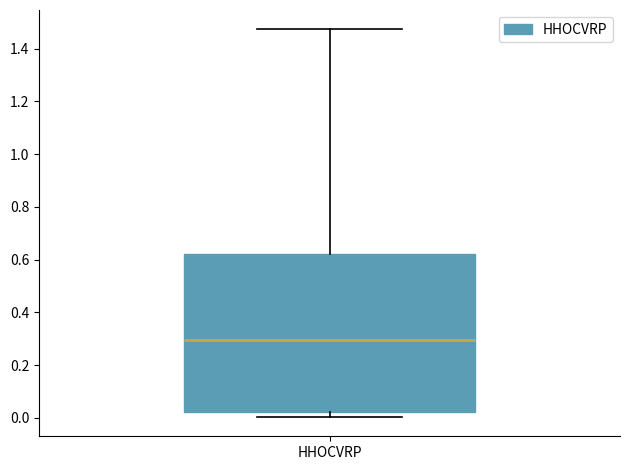

Where is the upper edge of the box for HHOCVRP on the y-axis? The values are not printed on the chart, so give them approximately, as read against the axis.

0.62